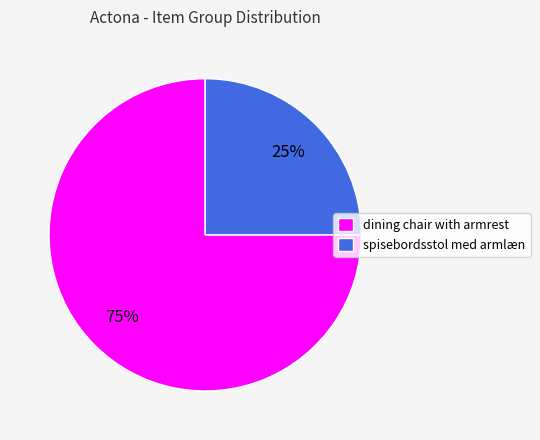

Between dining chair with armrest and spisebordsstol med armlæn, which is larger?

dining chair with armrest